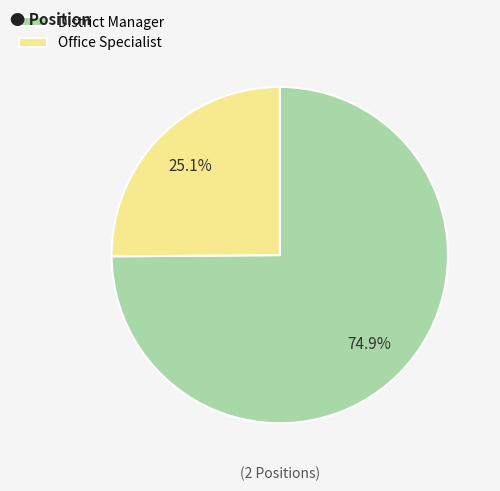

To the nearest percent, what percentage of the pie is Office Specialist?

25%